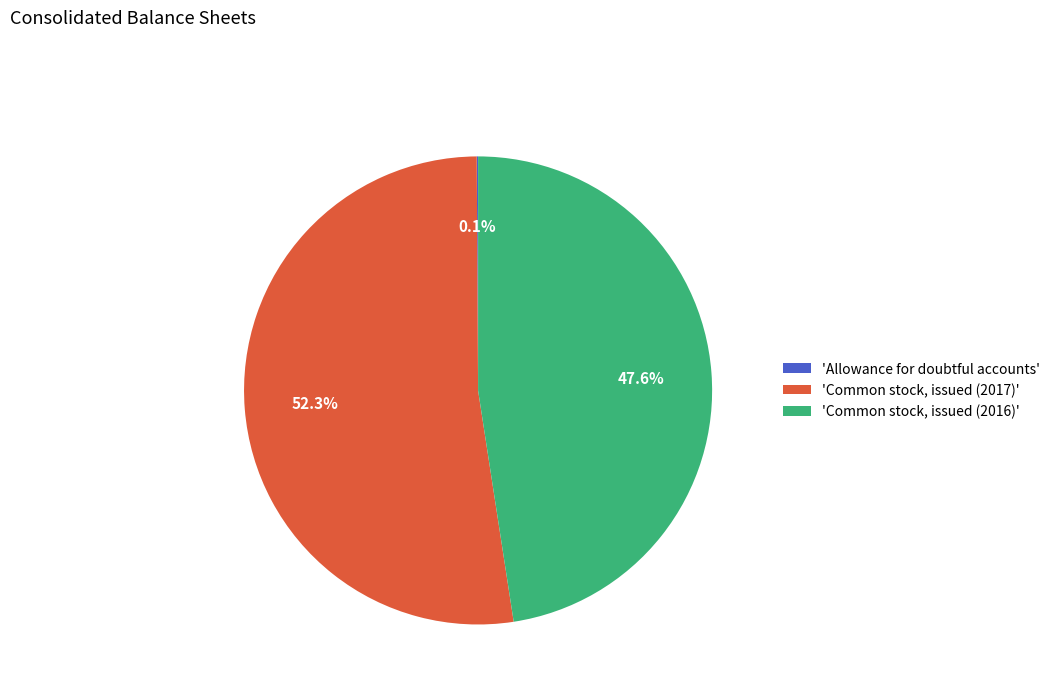

Is there any slice that represents more than half of the pie?

Yes